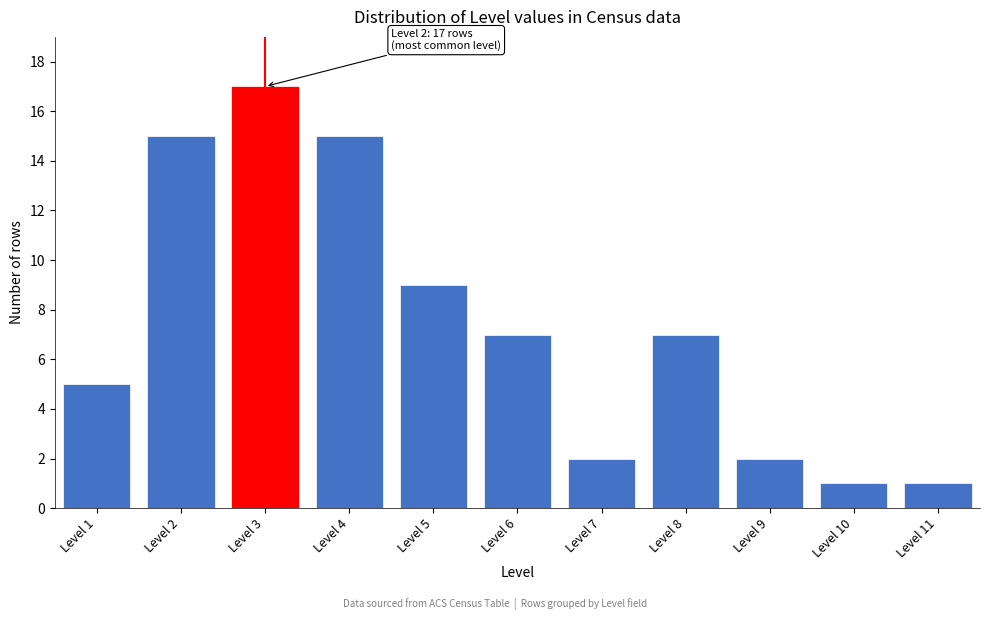

Reading left to right, what are all the values shown in this chart?

Level 1=5	Level 2=15	Level 3=17	Level 4=15	Level 5=9	Level 6=7	Level 7=2	Level 8=7	Level 9=2	Level 10=1	Level 11=1